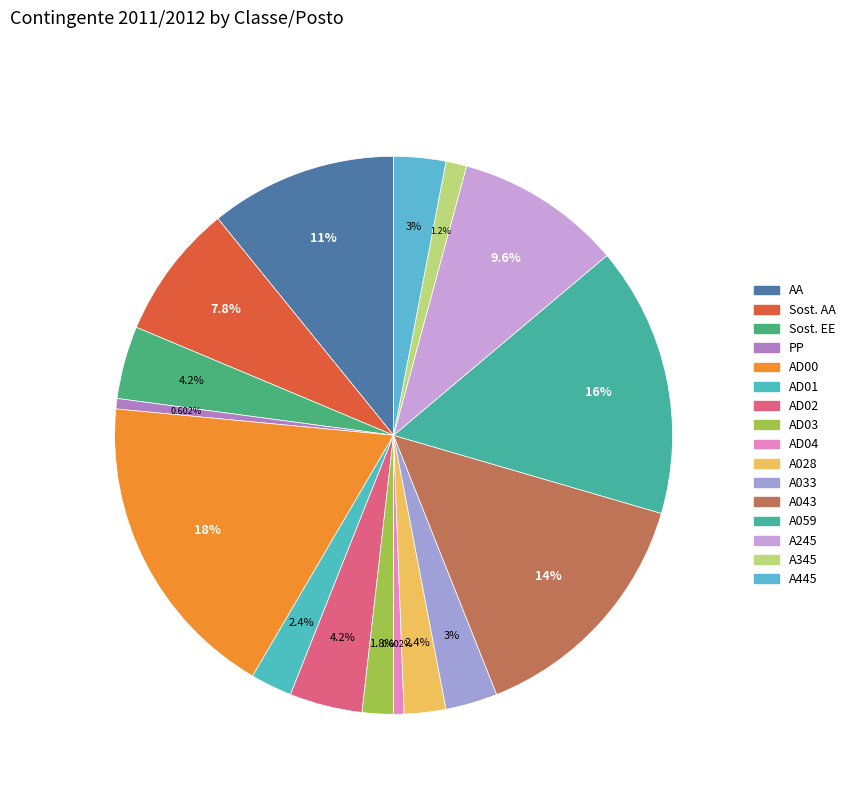

What percentage is NOT represented by AD00?

81.9%